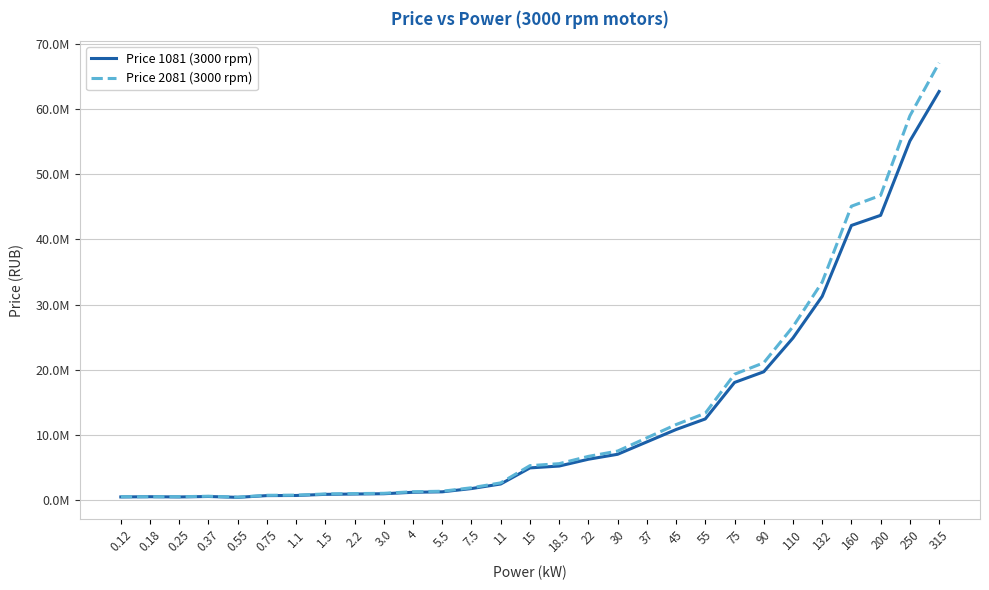

Which series changed the most between 0.37 and 30?

Price 2081 (3000 rpm)